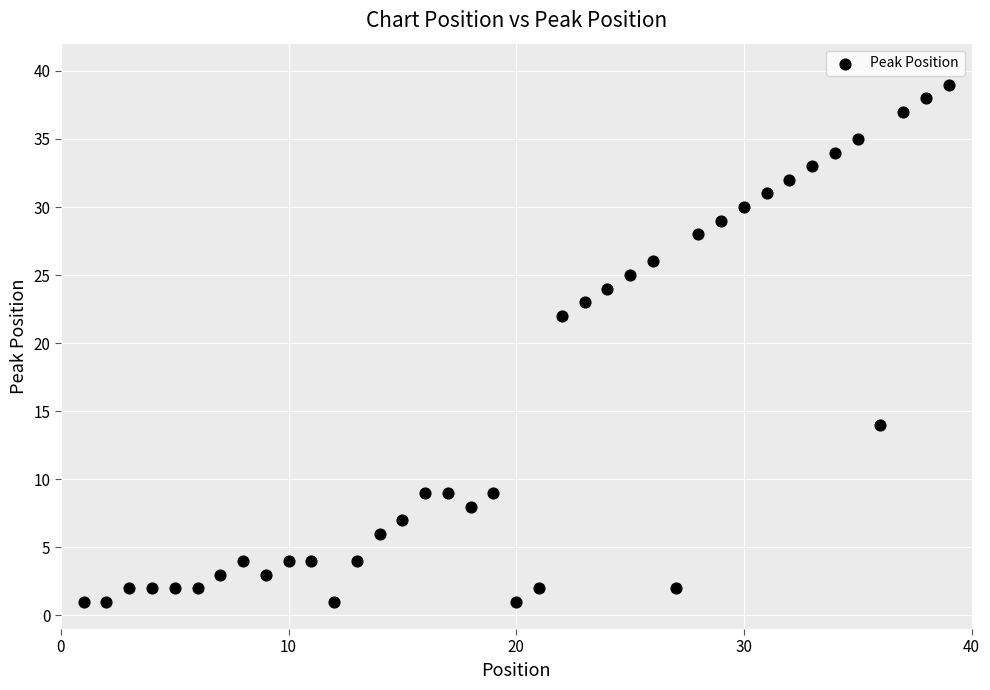

What Y value in the scatter plot is closest to 20?

22